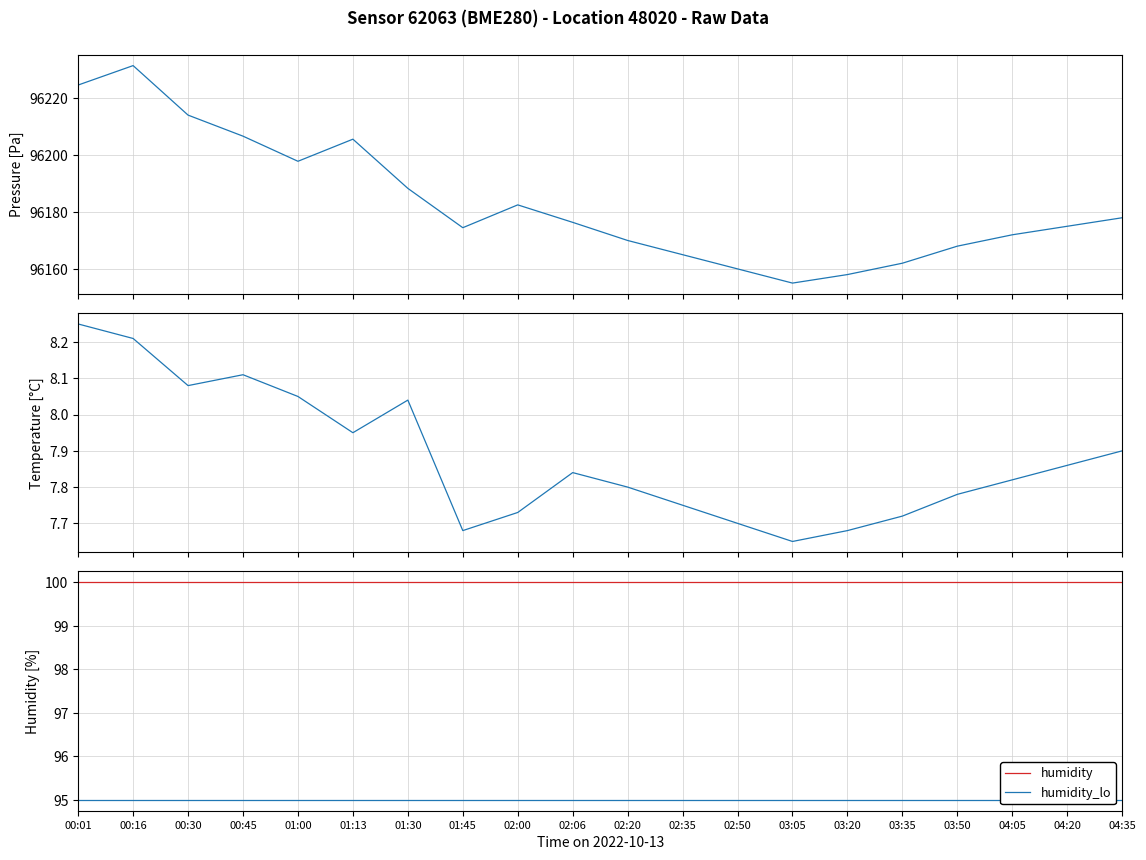

True or false: temperature and humidity intersect in this chart.

False